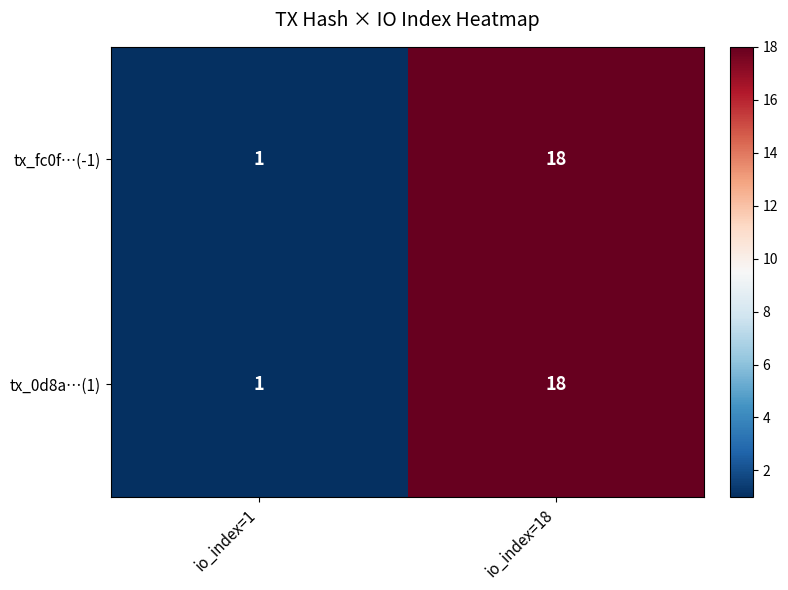

At which label is tx_0d8a…(1) closest to 9?

io_index=1